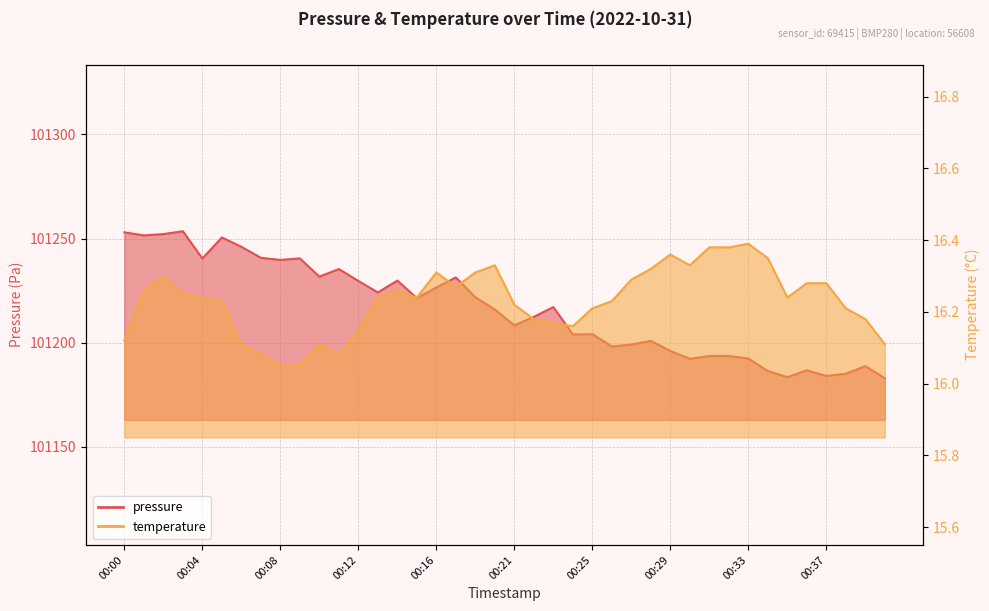

True or false: pressure and temperature intersect in this chart.

False